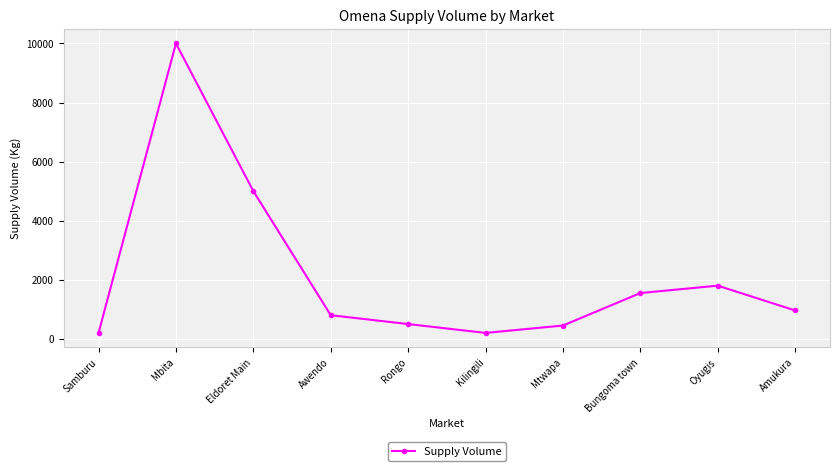

What is the label of the 8th point from the right?

Eldoret Main